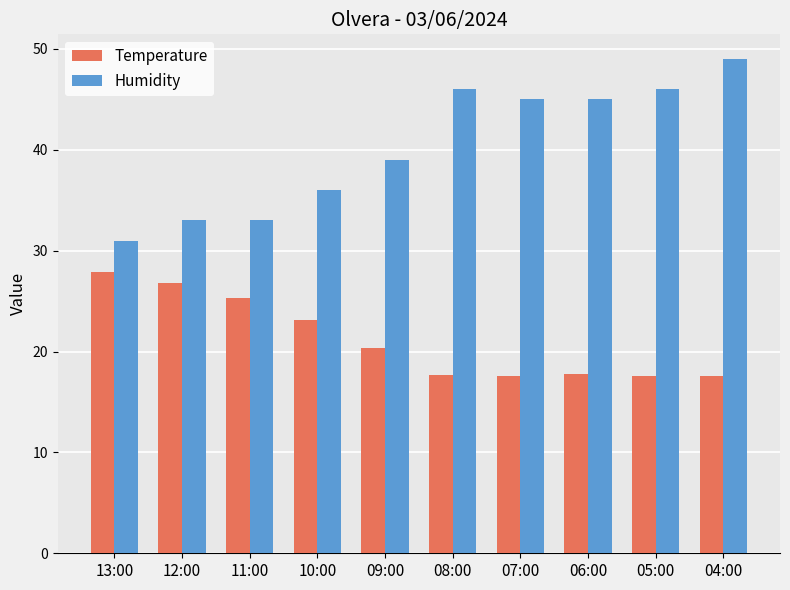

Read the Temperature value at 07:00.

17.6